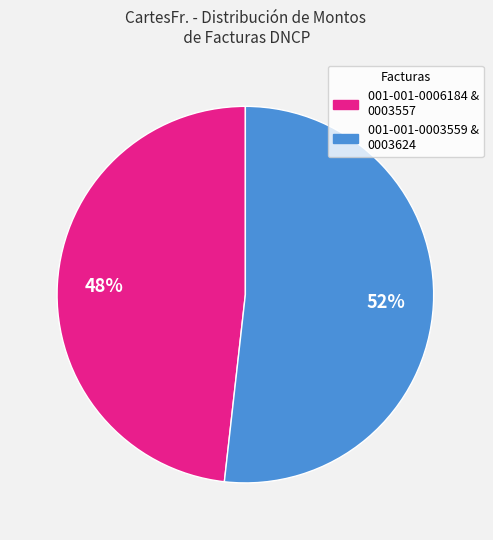

To the nearest percent, what is the difference between the largest and smallest slice percentages?

4%